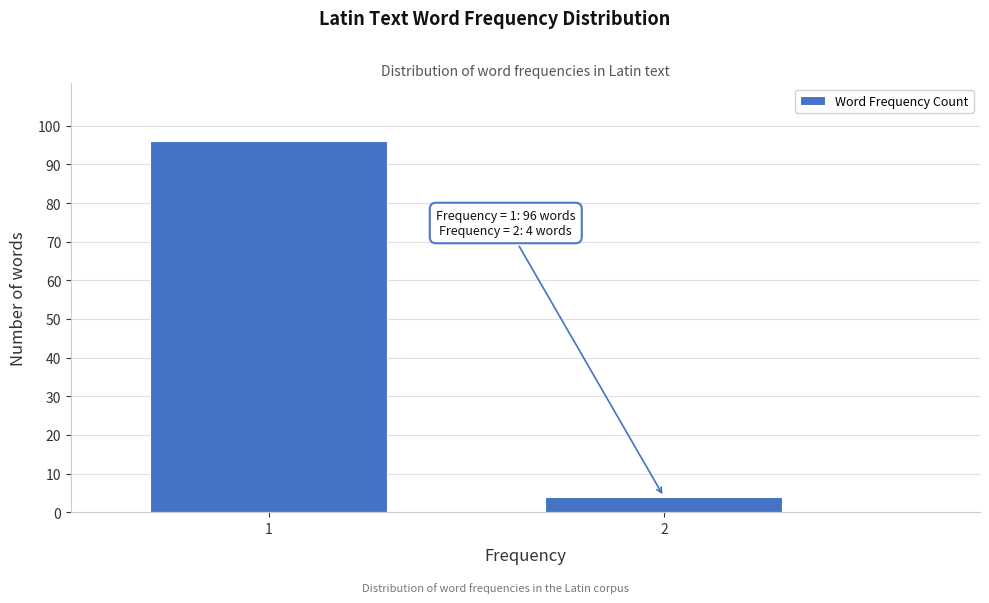

Reading left to right, what are all the values shown in this chart?

96	4